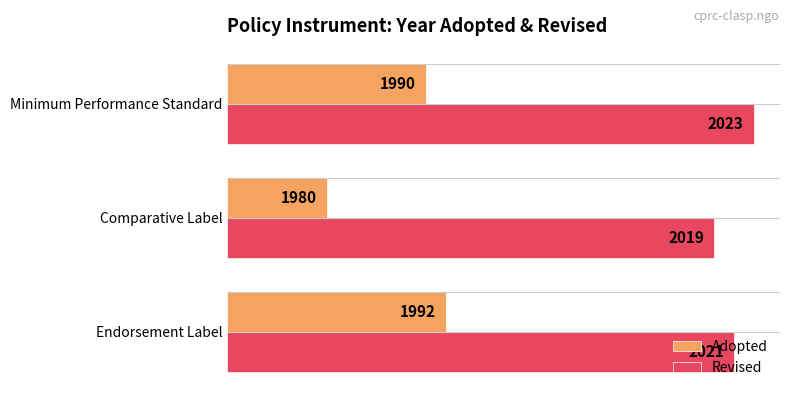

What are all the series names shown in the legend?

Adopted, Revised